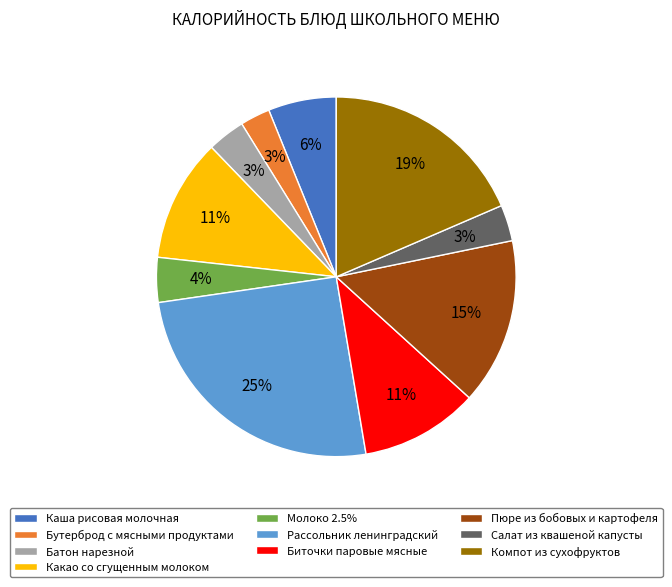

Which slice is the largest?

Рассольник ленинградский